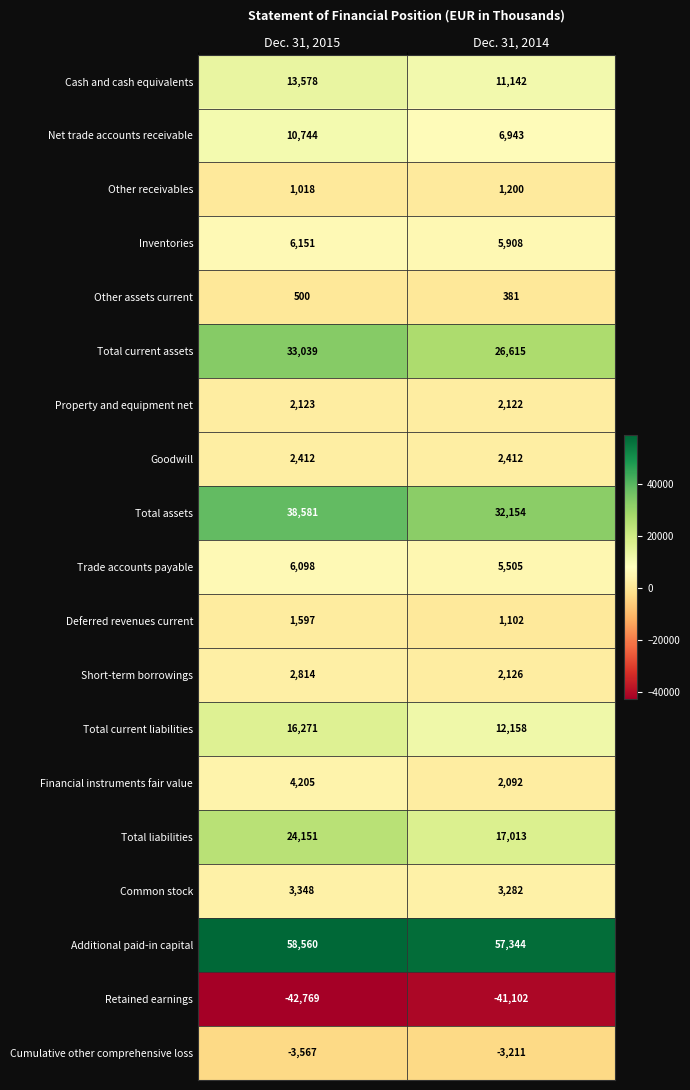

Which series has the largest range (max minus min)?

Total liabilities